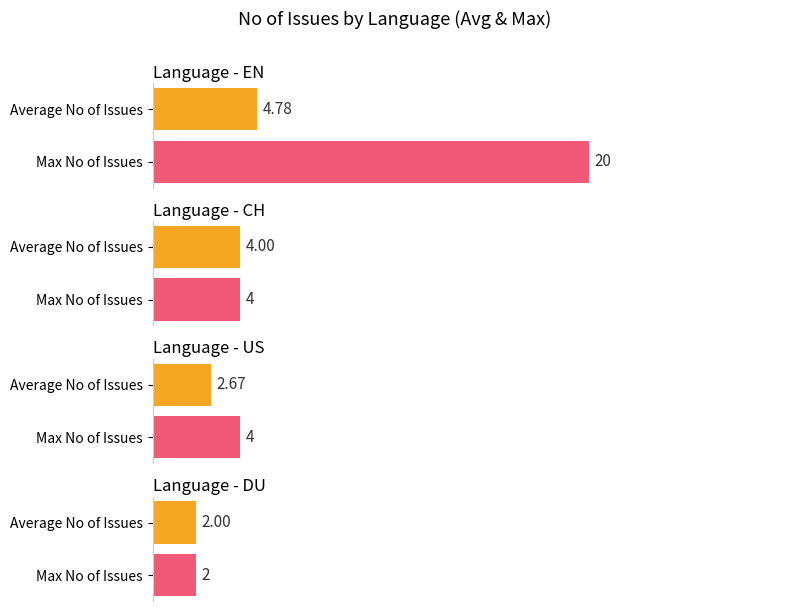

True or false: Max No of Issues has a value of 4.6 at US.

False